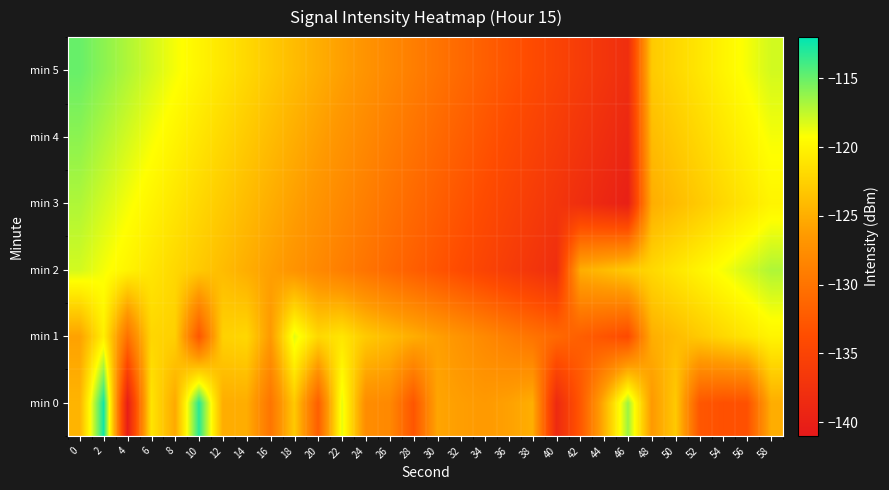

Reading left to right, what are all the values shown in this chart?

min 0: 0=-124.5	2=-112.5	4=-140.3	6=-121.1	8=-125.3	10=-113.2	12=-125.0	14=-125.0	16=-129.9	18=-123.0	20=-132.0	22=-118.6	24=-127.6	26=-128.0	28=-132.9	30=-125.6	32=-126.1	34=-126.4	36=-125.9	38=-124.9	40=-138.6	42=-132.7	44=-124.9	46=-116.5	48=-126.5	50=-123.1	52=-132.7	54=-133.4	56=-133.3	58=-125.1
min 1: 0=-125.8	2=-120.3	4=-130.3	6=-122.1	8=-122.6	10=-132.8	12=-122.5	14=-122.1	16=-126.5	18=-118.5	20=-122.0	22=-121.0	24=-123.0	26=-124.0	28=-125.0	30=-126.0	32=-127.0	34=-128.0	36=-129.0	38=-130.0	40=-131.0	42=-132.0	44=-133.0	46=-134.0	48=-125.0	50=-124.0	52=-123.0	54=-122.0	56=-121.0	58=-120.0
min 2: 0=-118.0	2=-119.0	4=-120.0	6=-121.0	8=-122.0	10=-123.0	12=-124.0	14=-125.0	16=-126.0	18=-127.0	20=-128.0	22=-129.0	24=-130.0	26=-131.0	28=-132.0	30=-133.0	32=-134.0	34=-135.0	36=-136.0	38=-137.0	40=-138.0	42=-125.0	44=-124.0	46=-123.0	48=-122.0	50=-121.0	52=-120.0	54=-119.0	56=-118.0	58=-117.0
min 3: 0=-117.0	2=-118.0	4=-119.0	6=-120.0	8=-121.0	10=-122.0	12=-123.0	14=-124.0	16=-125.0	18=-126.0	20=-127.0	22=-128.0	24=-129.0	26=-130.0	28=-131.0	30=-132.0	32=-133.0	34=-134.0	36=-135.0	38=-136.0	40=-137.0	42=-138.0	44=-139.0	46=-140.0	48=-125.0	50=-124.0	52=-123.0	54=-122.0	56=-121.0	58=-120.0
min 4: 0=-116.0	2=-117.0	4=-118.0	6=-119.0	8=-120.0	10=-121.0	12=-122.0	14=-123.0	16=-124.0	18=-125.0	20=-126.0	22=-127.0	24=-128.0	26=-129.0	28=-130.0	30=-131.0	32=-132.0	34=-133.0	36=-134.0	38=-135.0	40=-136.0	42=-137.0	44=-138.0	46=-139.0	48=-124.0	50=-123.0	52=-122.0	54=-121.0	56=-120.0	58=-119.0
min 5: 0=-115.0	2=-116.0	4=-117.0	6=-118.0	8=-119.0	10=-120.0	12=-121.0	14=-122.0	16=-123.0	18=-124.0	20=-125.0	22=-126.0	24=-127.0	26=-128.0	28=-129.0	30=-130.0	32=-131.0	34=-132.0	36=-133.0	38=-134.0	40=-135.0	42=-136.0	44=-137.0	46=-138.0	48=-123.0	50=-122.0	52=-121.0	54=-120.0	56=-119.0	58=-118.0